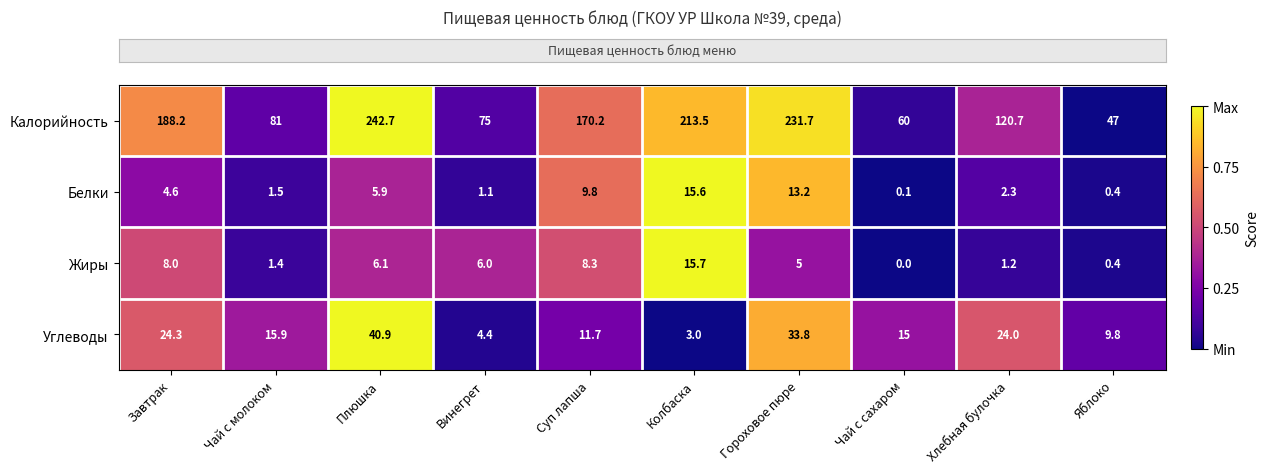

What is the sum of the Калорийность values at Плюшка and Чай с сахаром?

302.7